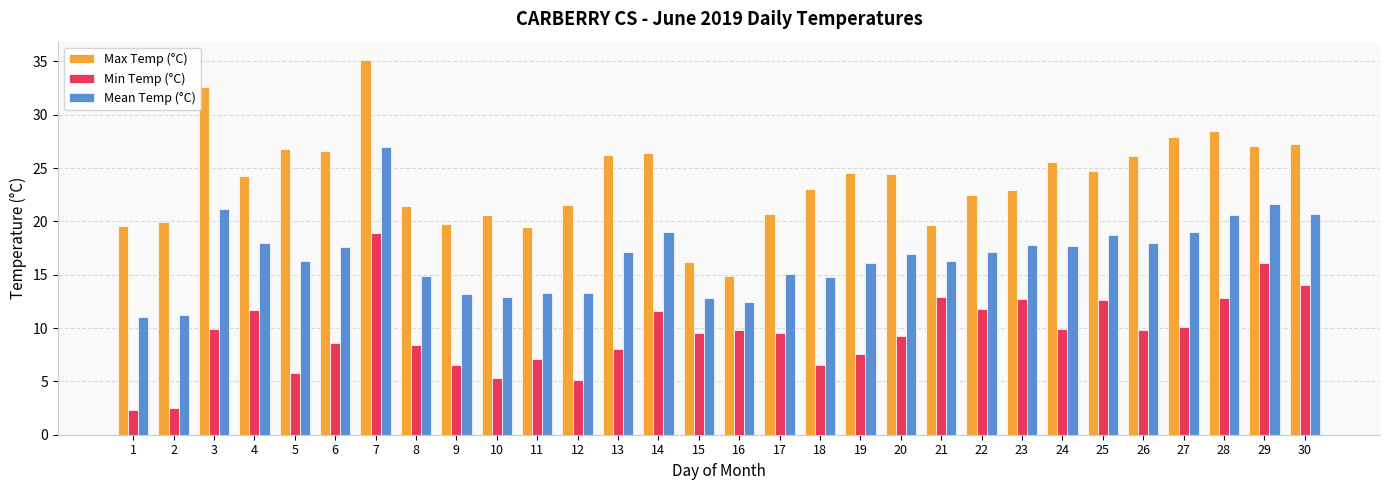

What is the difference between the maximum and minimum values in the Min Temp (°C) series?

16.6